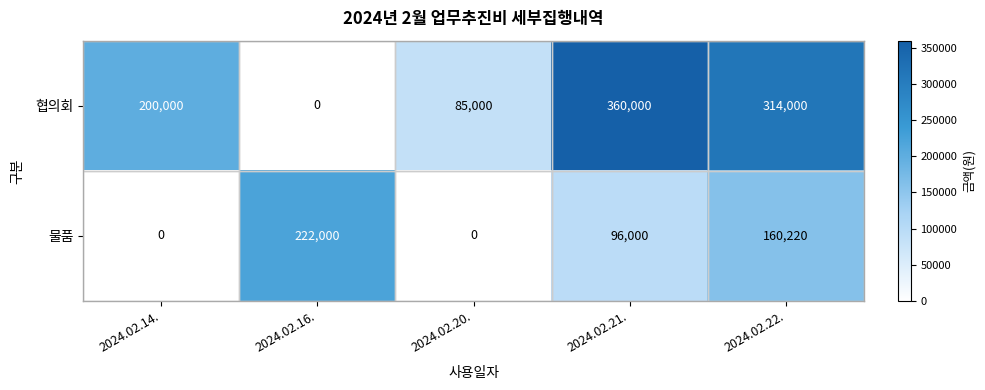

Rank the series by their average value, from highest to lowest.

협의회, 물품